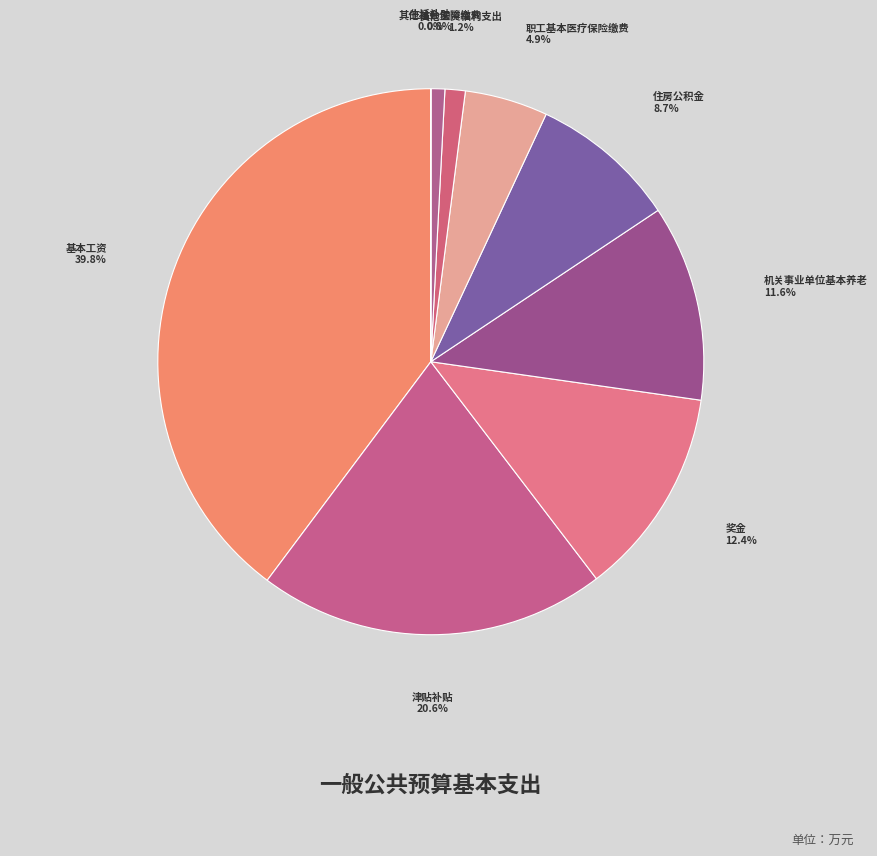

Which slice is the smallest?

生活补助